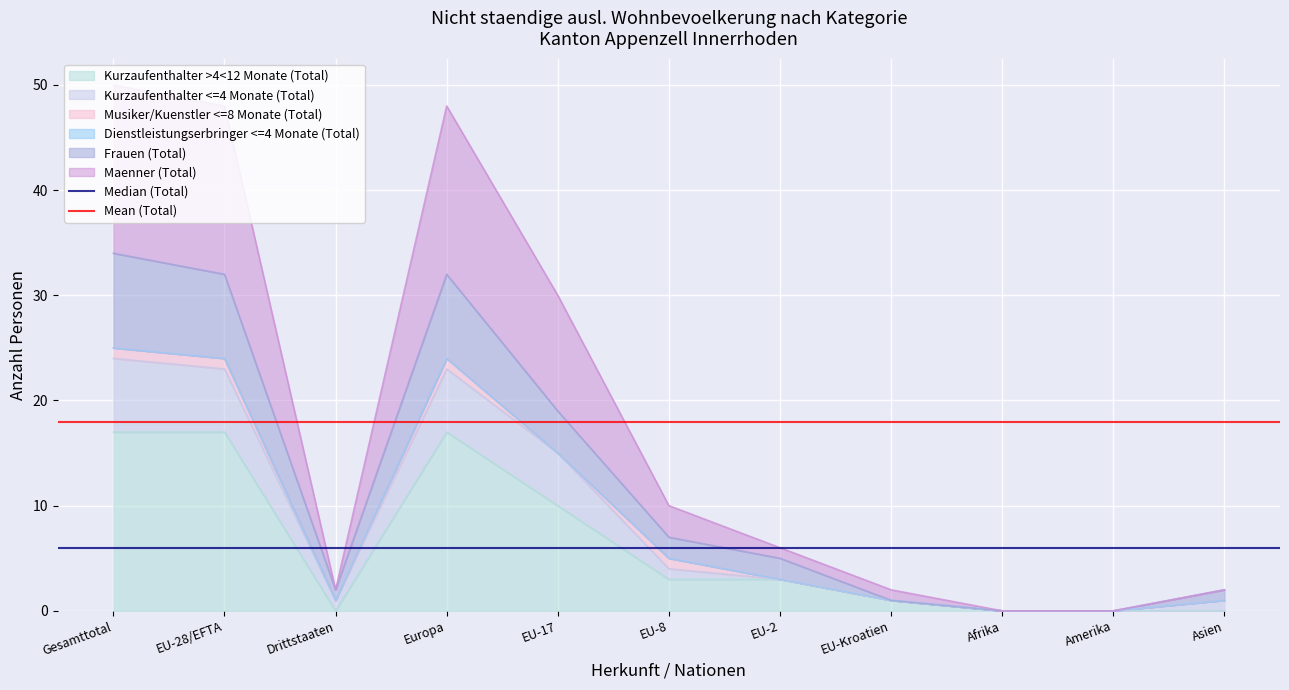

Does the chart display data point markers on the line(s)?

No